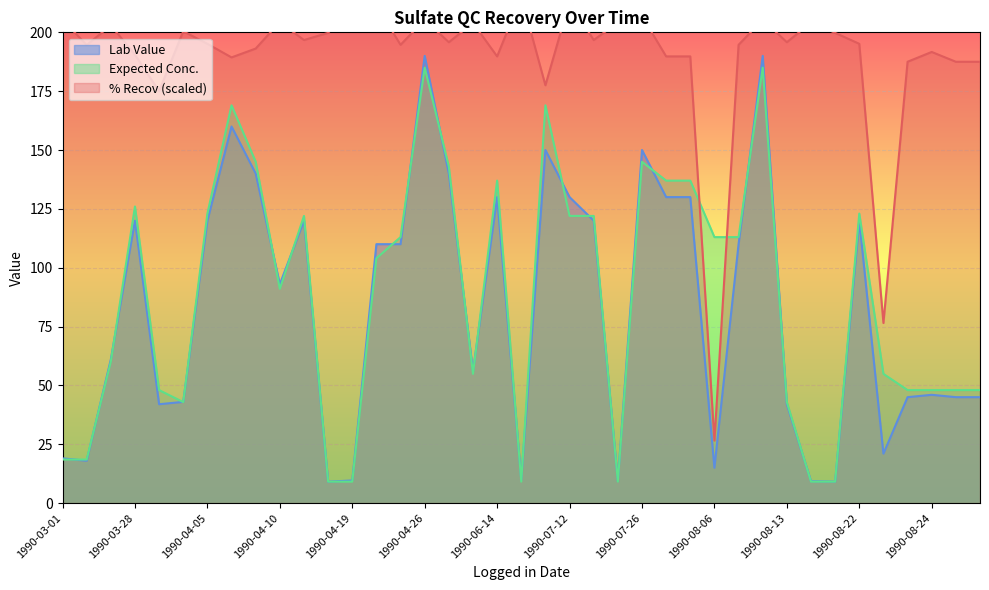

After their last crossing, which series has the higher values: Expected Conc. or % Recov?

% Recov